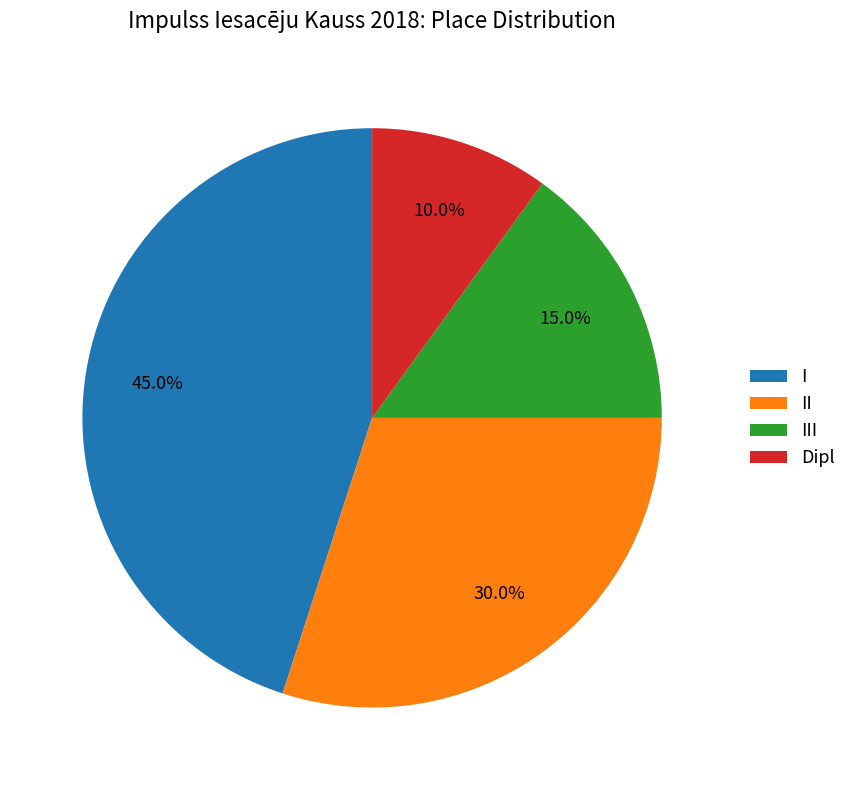

How many segments does this pie chart have?

4